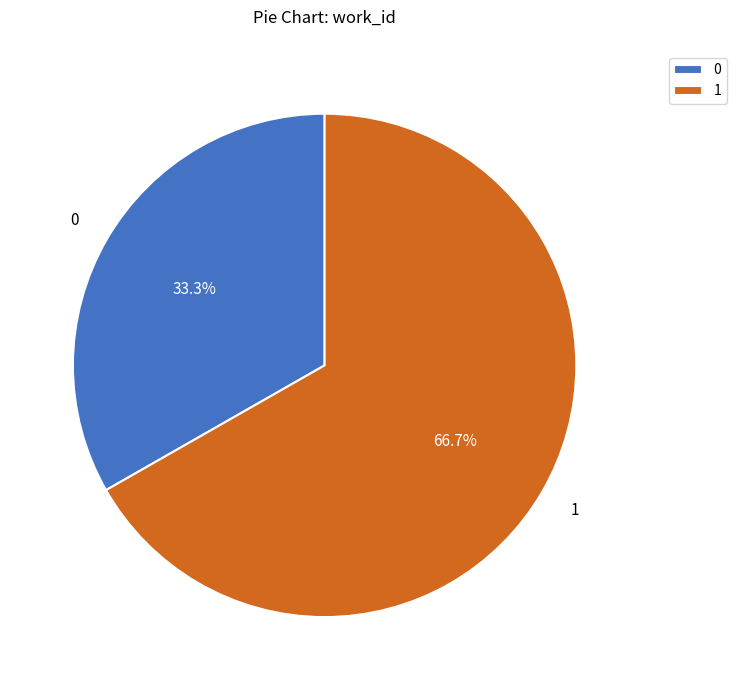

Which category has the smallest portion of the pie?

0